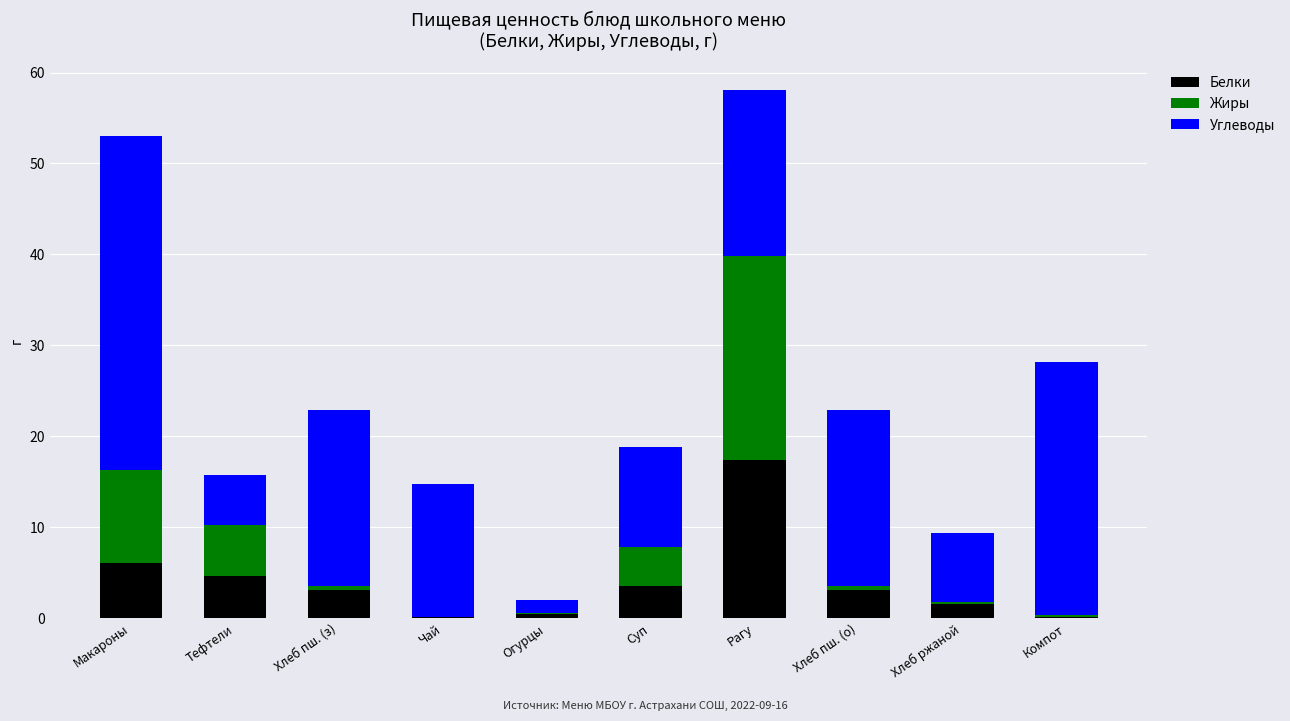

What is the total value across all series at Макароны?

53.0